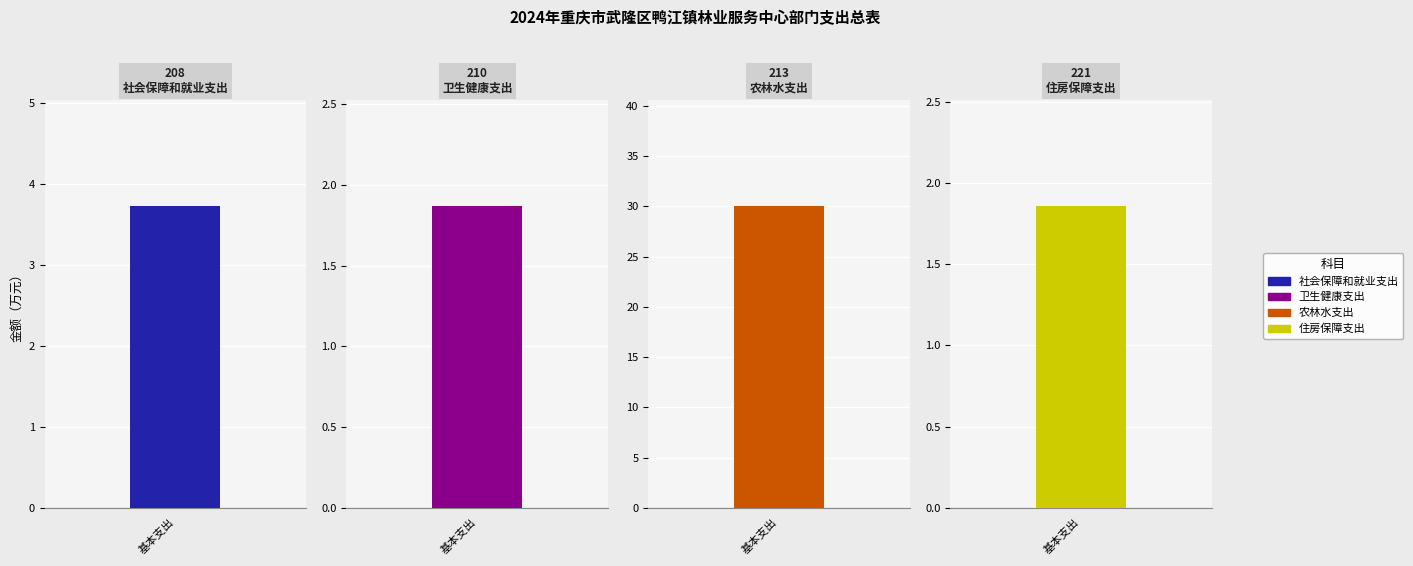

The 基本支出 series shows 30.1 at 农林水支出. True or false?

True